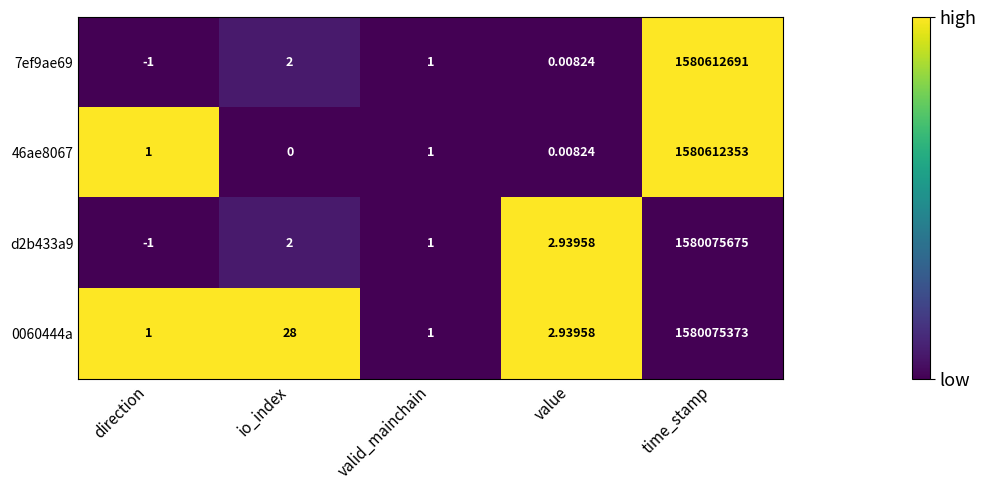

Is the value of 46ae8067 at io_index greater than the value of 0060444a at valid_mainchain?

No